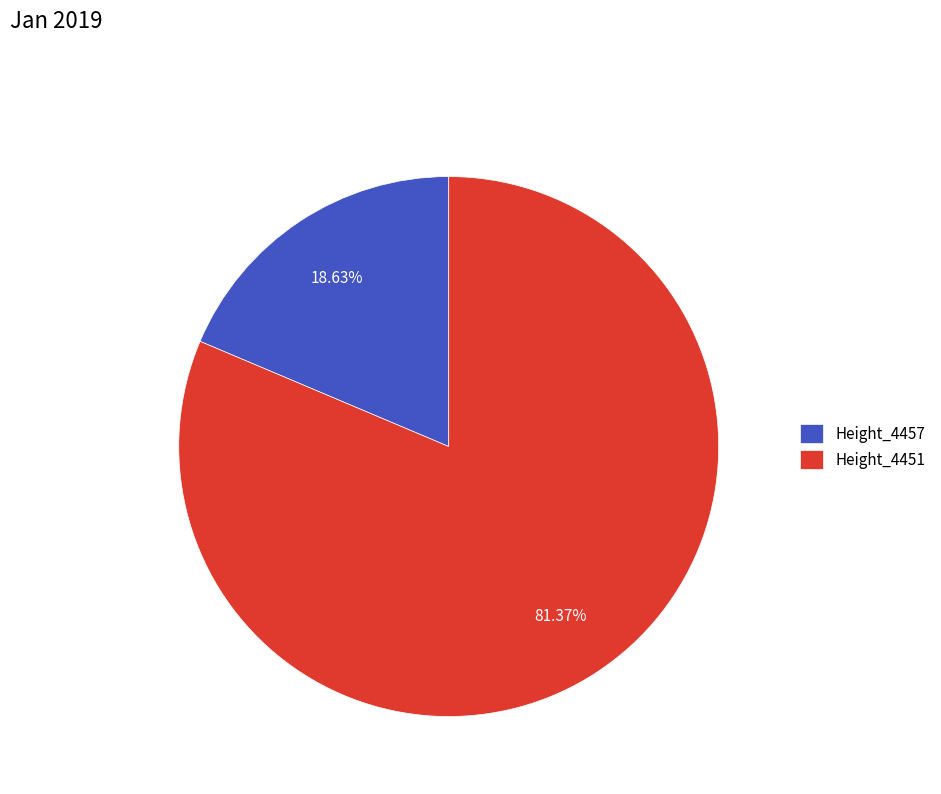

Combined, do Height_4457 and Height_4451 account for over 50%?

Yes